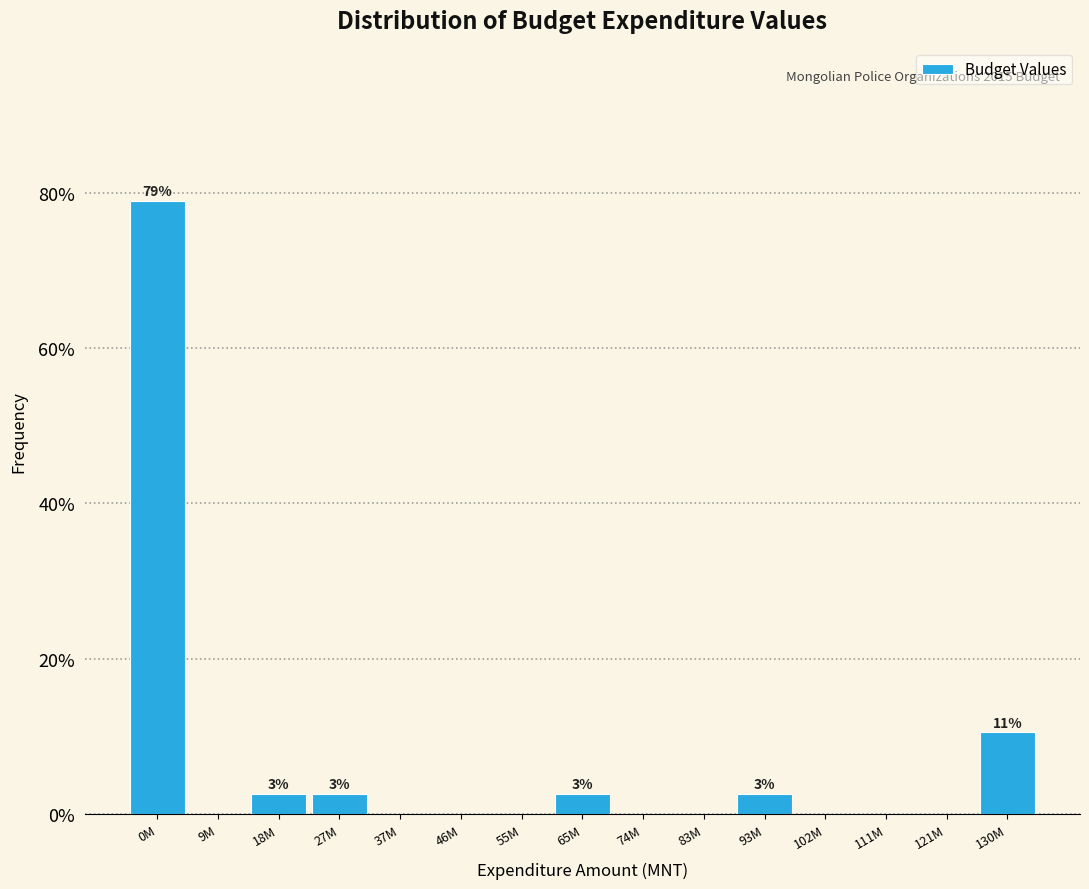

Reading right to left, list all the values displayed in this chart.

130M=10.5	121M=0.0	111M=0.0	102M=0.0	93M=2.6	83M=0.0	74M=0.0	65M=2.6	55M=0.0	46M=0.0	37M=0.0	27M=2.6	18M=2.6	9M=0.0	0M=78.9